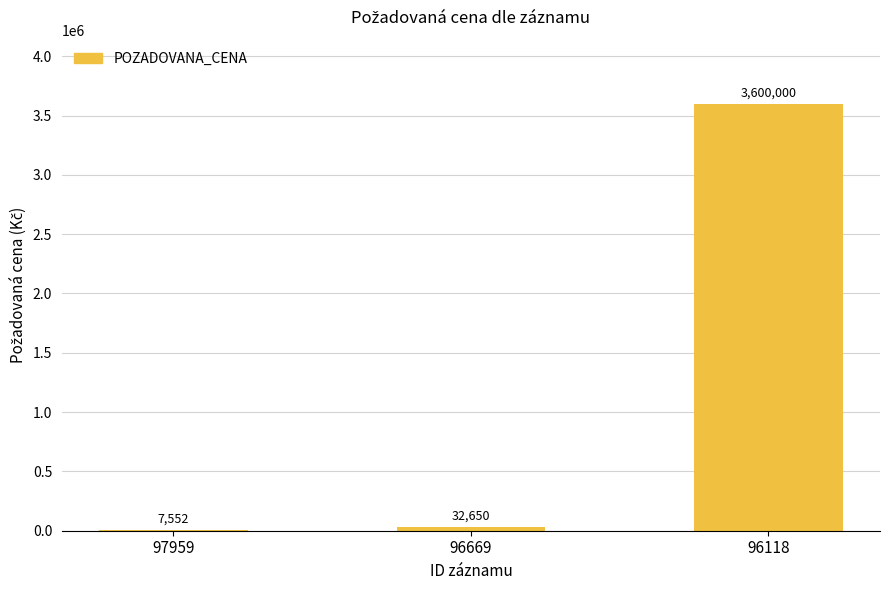

What is the sum of all values?

3640202